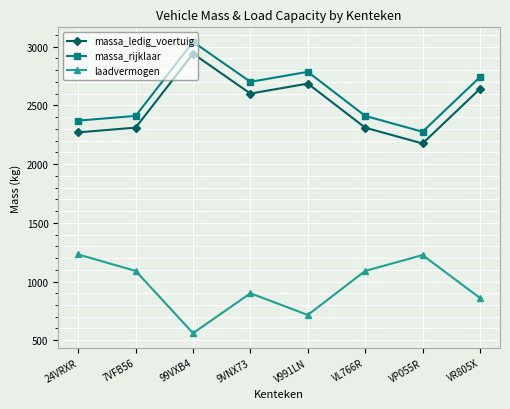

What is the difference between the second highest and minimum values in the massa_ledig_voertuig series?

510